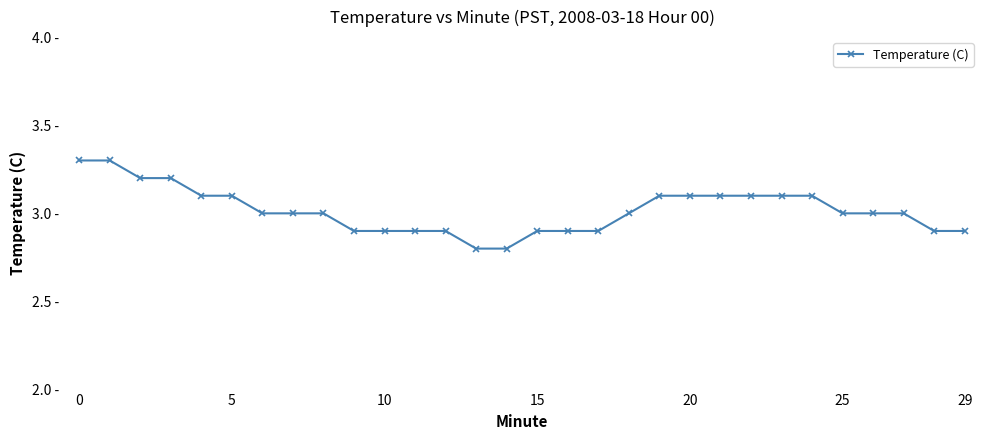

Does the chart have visible grid lines?

No